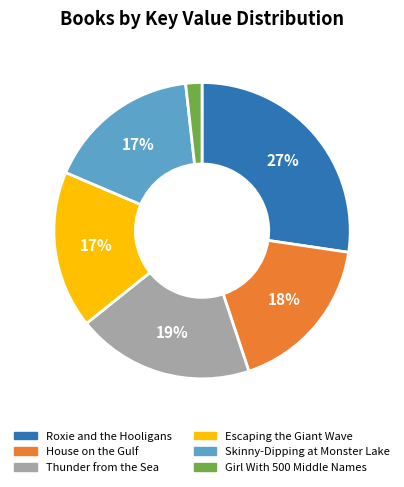

Do House on the Gulf and Thunder from the Sea together represent more than half of the pie?

No